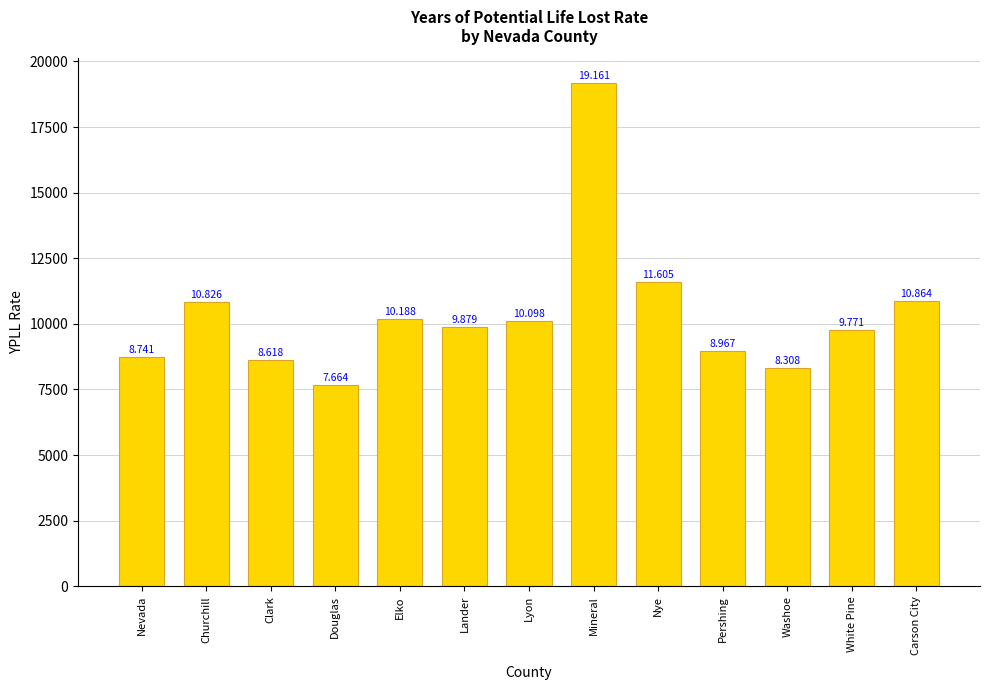

Are the bars horizontal?

No